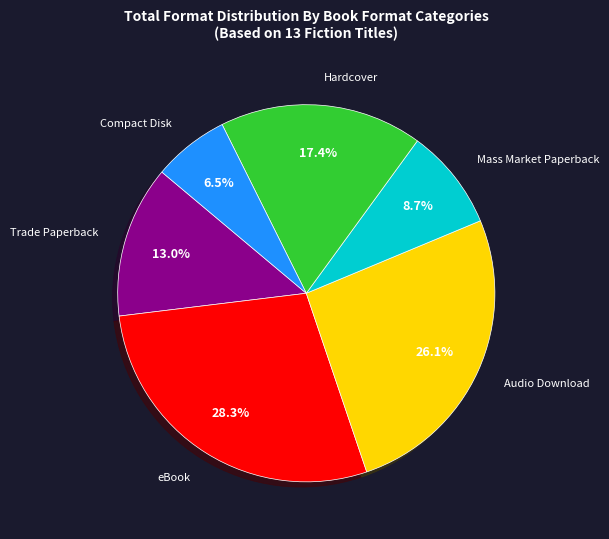

Does any single category account for the majority?

No